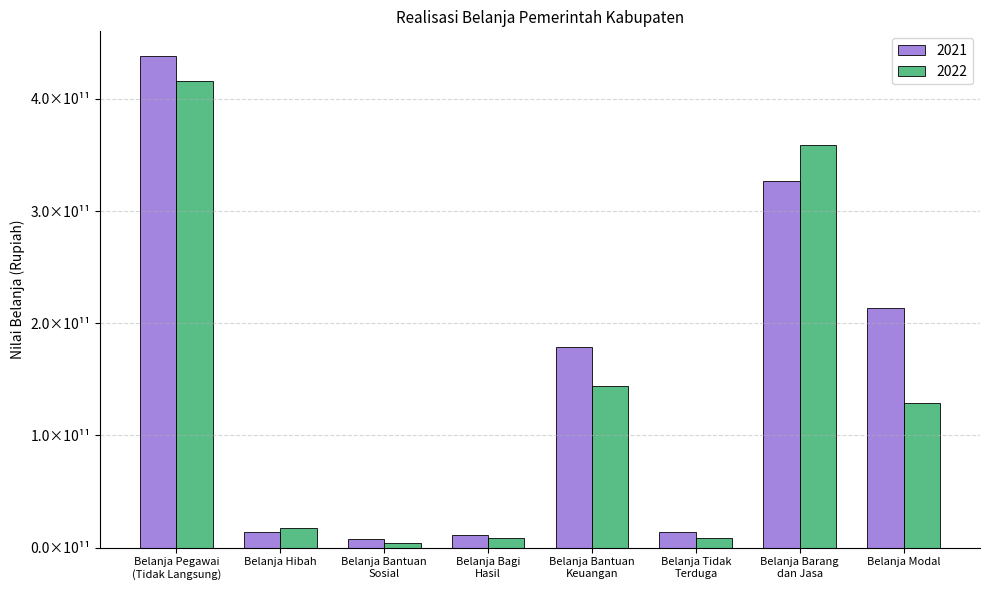

What are all the series names shown in the legend?

2021, 2022